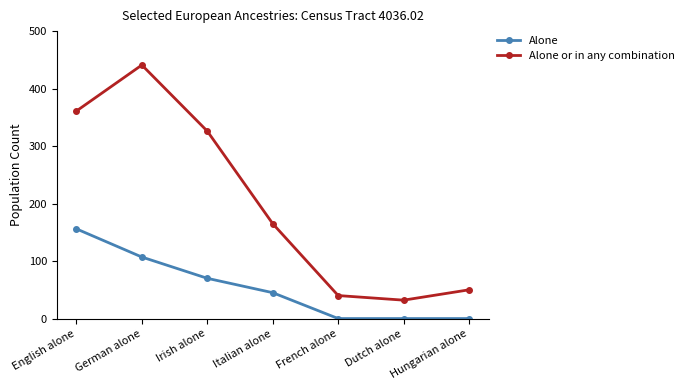

What position from the right is Italian alone?

4